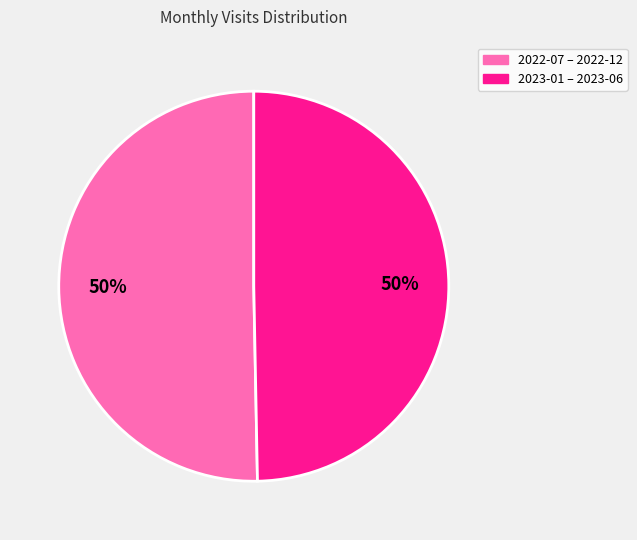

True or false: 2023-01 – 2023-06 accounts for 50% of the total.

True